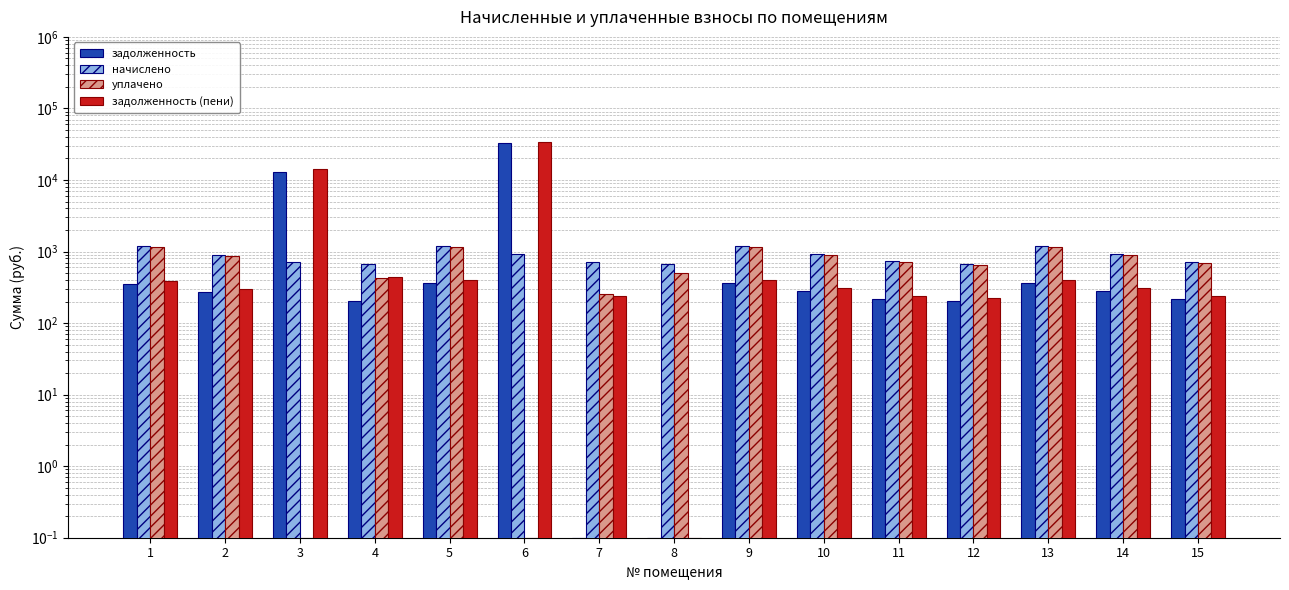

How many data points in уплачено are less than 704?

7